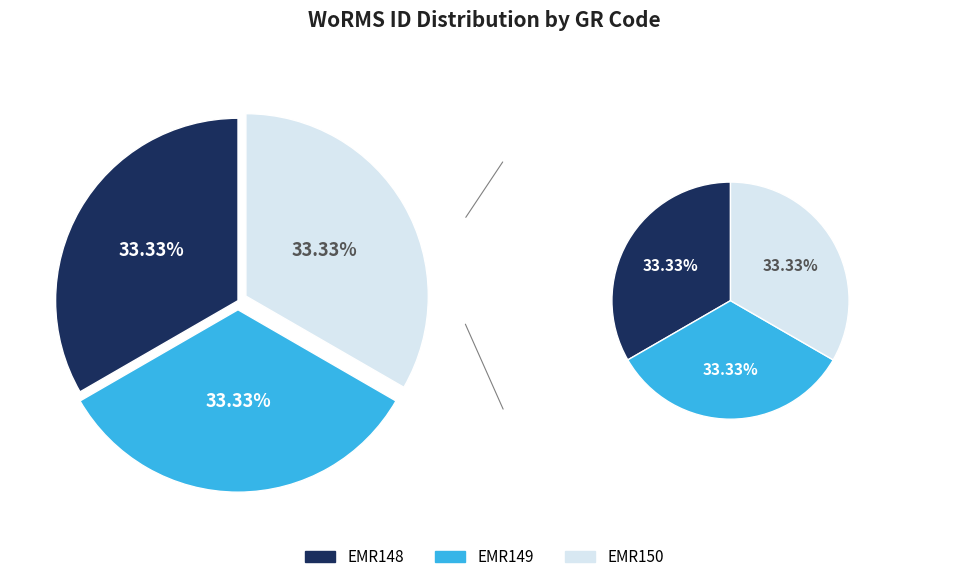

What is the smallest slice in the pie chart?

EMR148